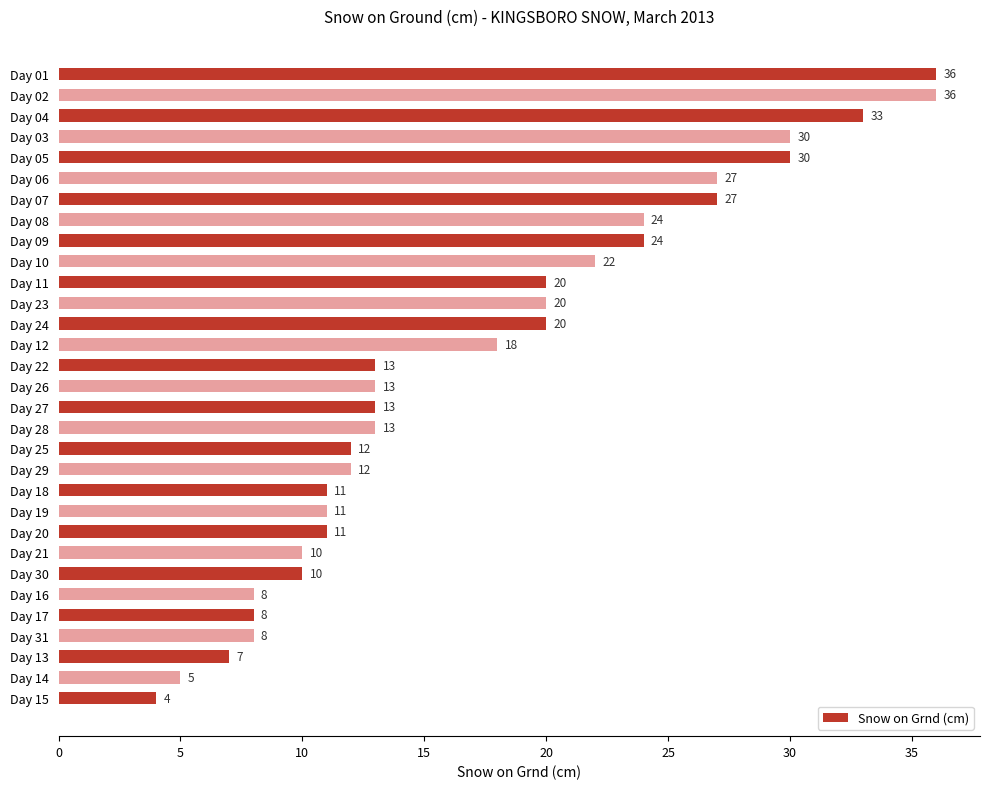

What is the minimum value shown in the chart?

4